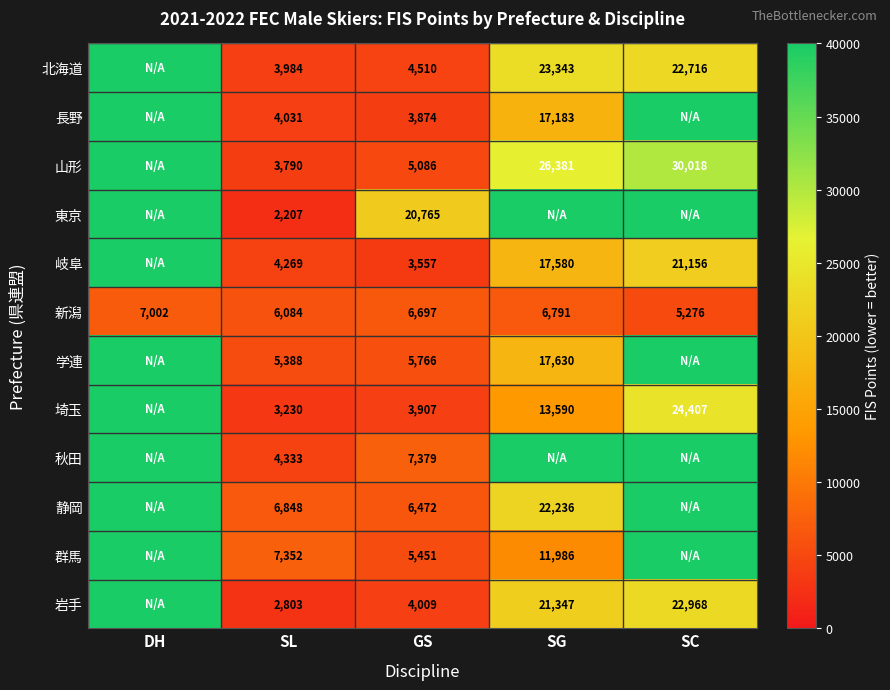

Count the number of data series in this chart.

12